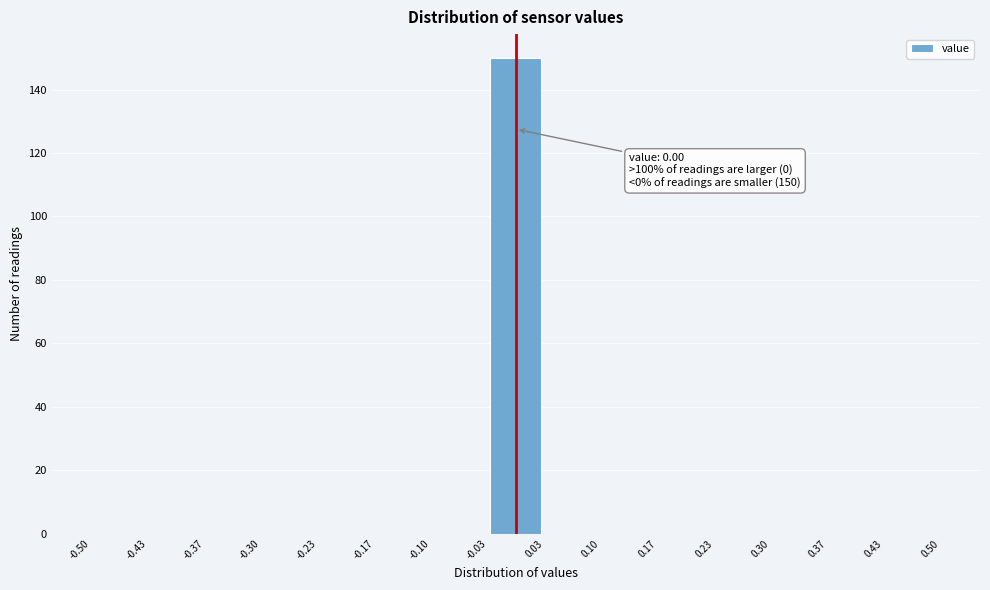

Which range on the x-axis has the tallest bar?

-0.03 to 0.03